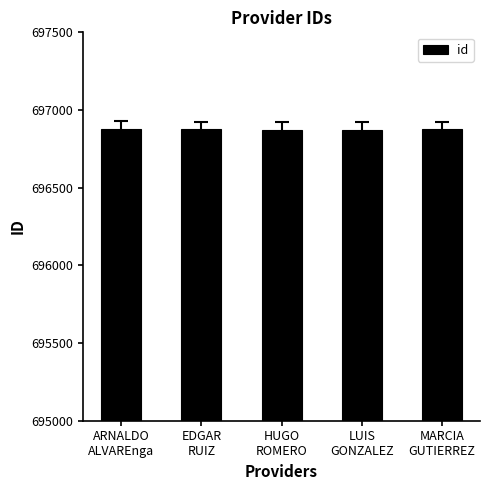

What is the maximum value shown in the chart?

696877